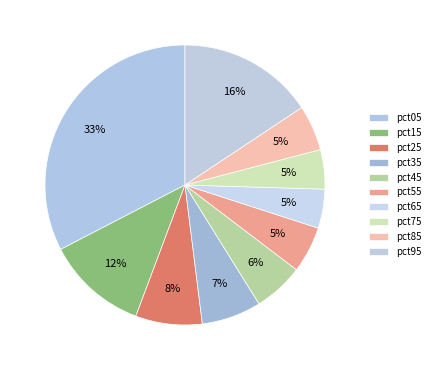

To the nearest percent, what portion does pct85 represent?

5%